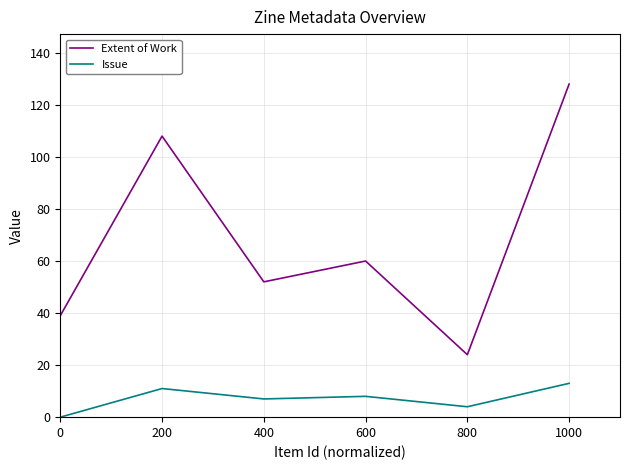

Which series has the largest total across all categories?

Extent of Work